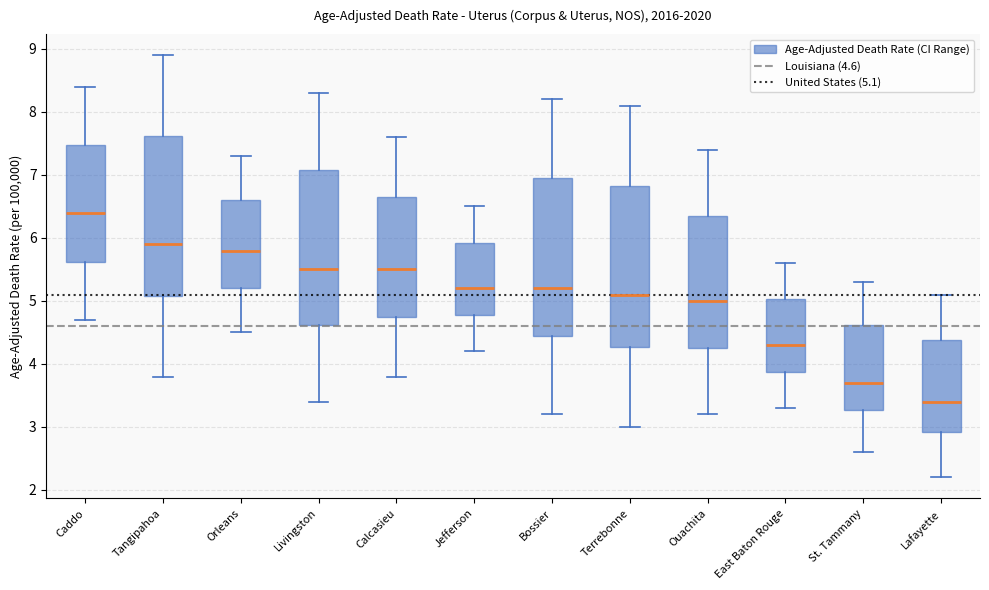

Reading left to right, transcribe this box plot: for each box, give where its median line is, the range the box spans, and where its two whiskers end, as read against the y-axis. The values are not printed on the chart, so give them approximately, as read against the axis.

Caddo: median 6.4, box 5.6 to 7.5, whiskers 4.7 to 8.4
Tangipahoa: median 5.9, box 5.1 to 7.6, whiskers 3.8 to 8.9
Orleans: median 5.8, box 5.2 to 6.6, whiskers 4.5 to 7.3
Livingston: median 5.5, box 4.6 to 7.1, whiskers 3.4 to 8.3
Calcasieu: median 5.5, box 4.8 to 6.7, whiskers 3.8 to 7.6
Jefferson: median 5.2, box 4.8 to 5.9, whiskers 4.2 to 6.5
Bossier: median 5.2, box 4.5 to 7.0, whiskers 3.2 to 8.2
Terrebonne: median 5.1, box 4.3 to 6.8, whiskers 3.0 to 8.1
Ouachita: median 5.0, box 4.3 to 6.4, whiskers 3.2 to 7.4
East Baton Rouge: median 4.3, box 3.9 to 5.0, whiskers 3.3 to 5.6
St. Tammany: median 3.7, box 3.3 to 4.6, whiskers 2.6 to 5.3
Lafayette: median 3.4, box 2.9 to 4.4, whiskers 2.2 to 5.1